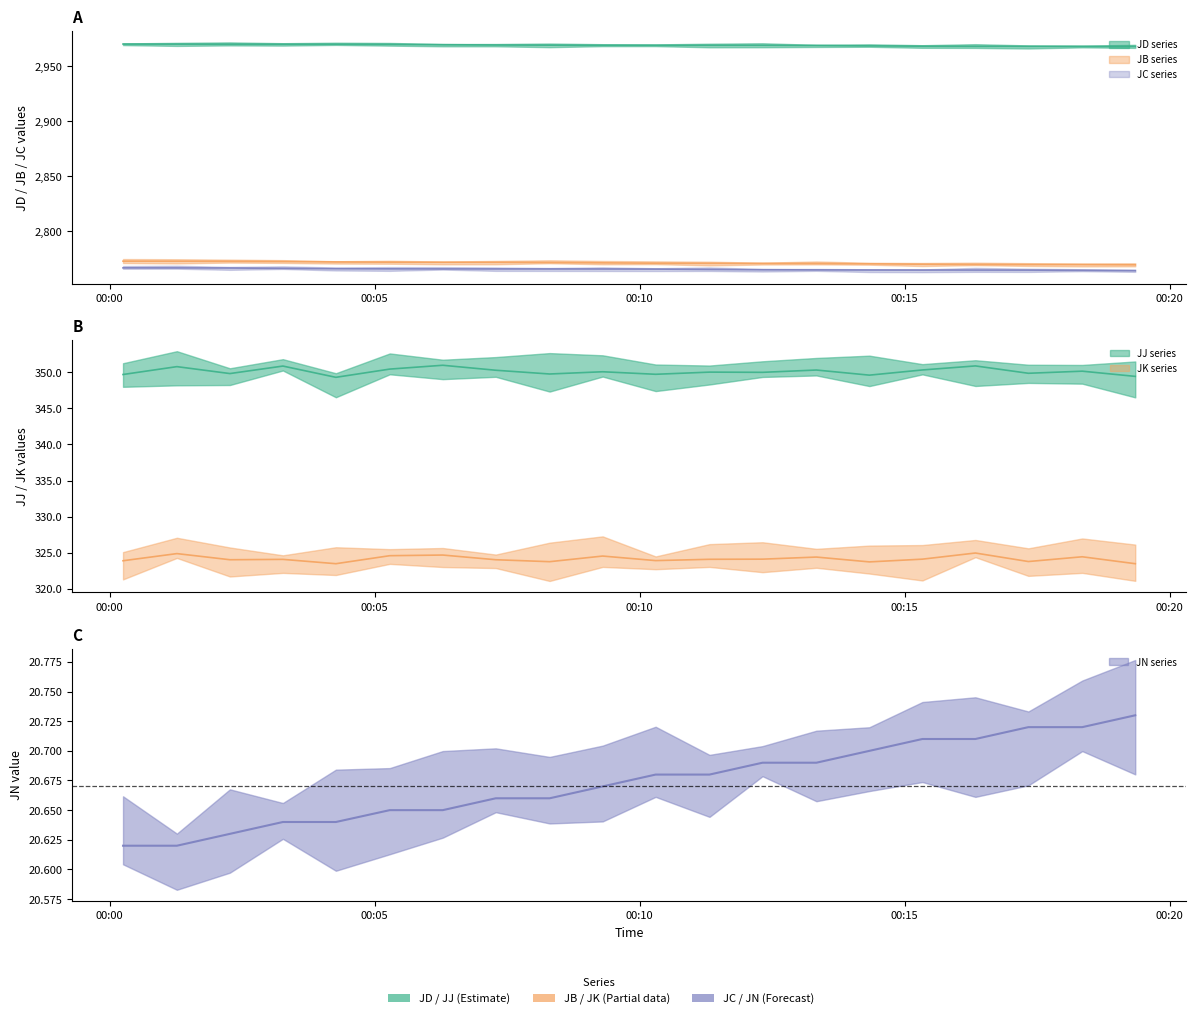

Which label corresponds to the largest value in the chart?

2013-10-26 00:00:15